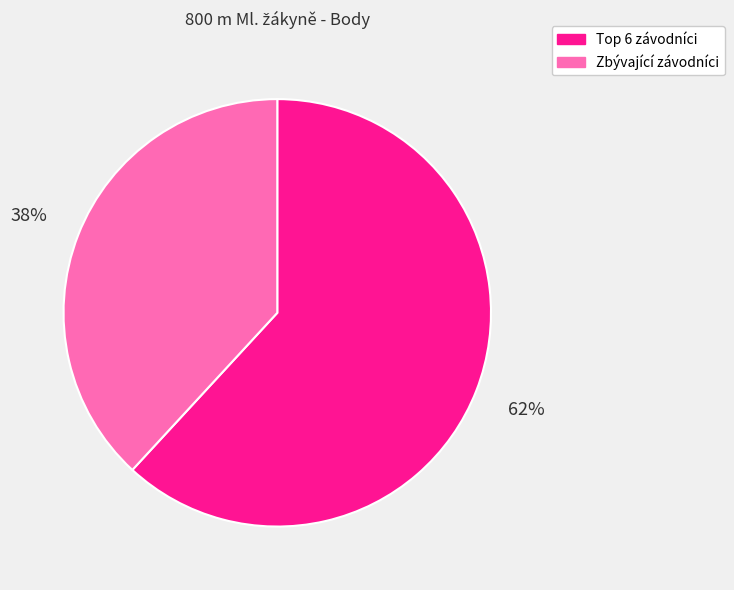

Does Zbývající závodníci account for over 50% of the chart?

No